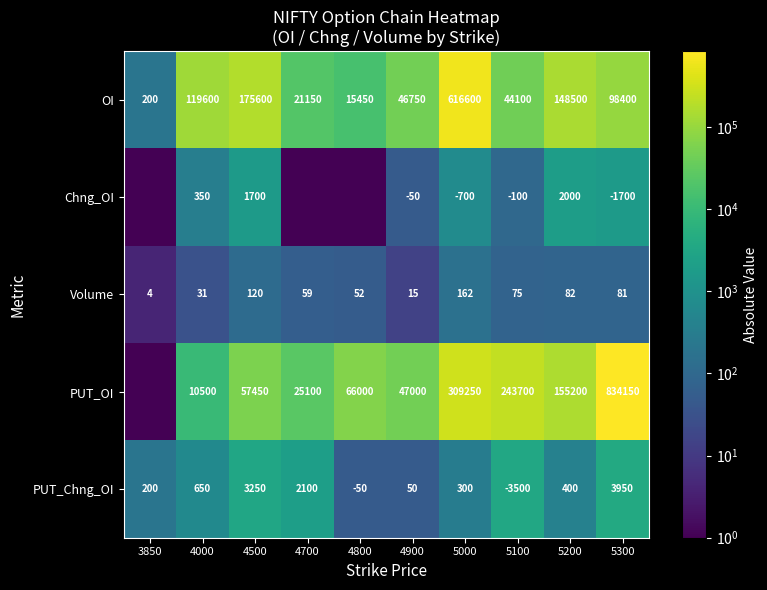

At how many categories does at least one series exceed 587719?

2